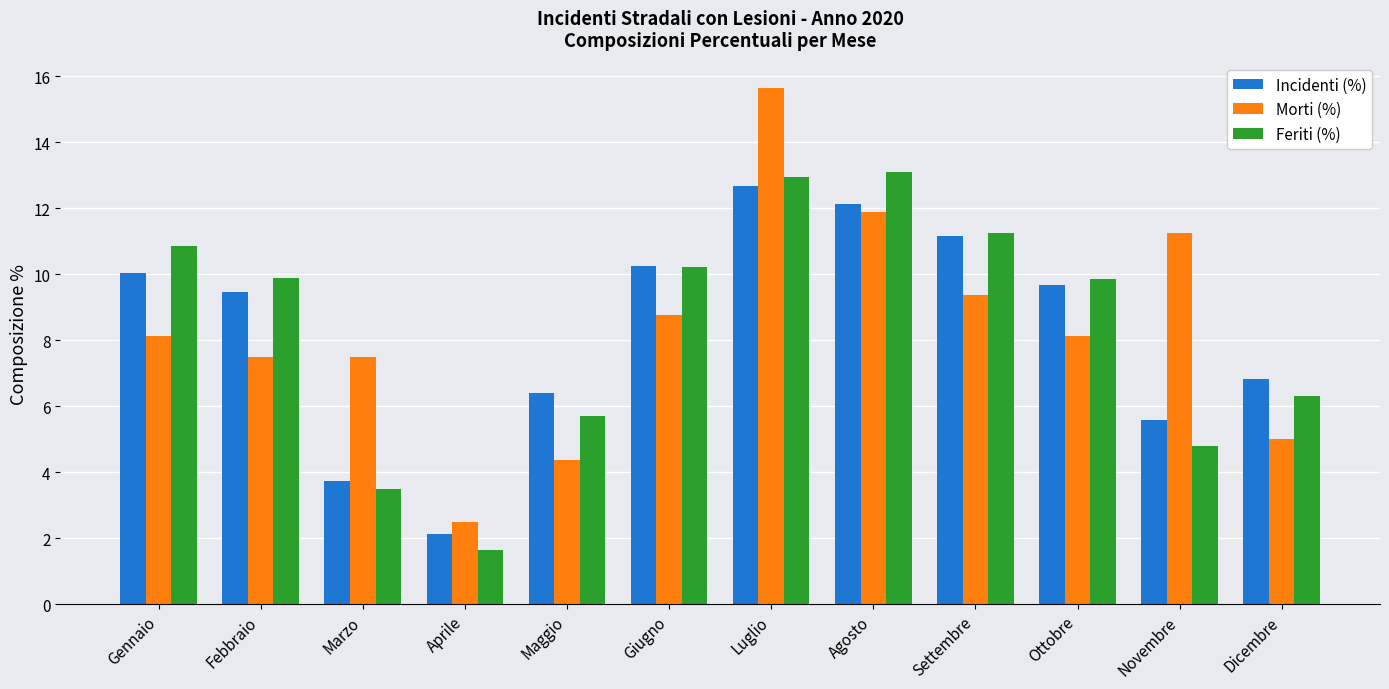

Is it true that Incidenti (%) equals 3.1 at Aprile?

False